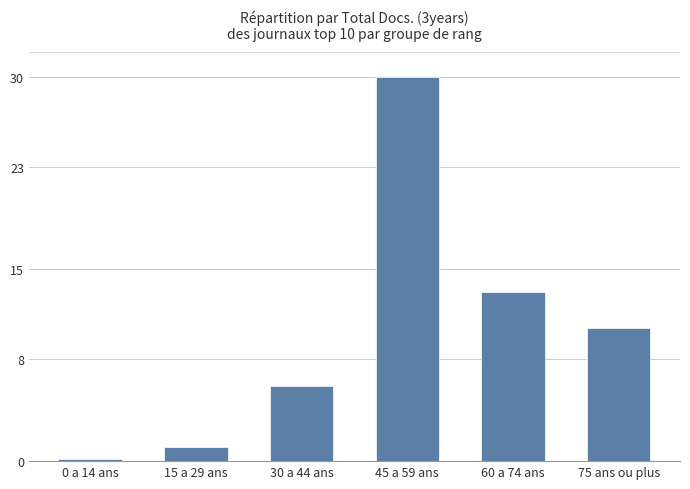

What is the minimum value shown in the chart?

0.1